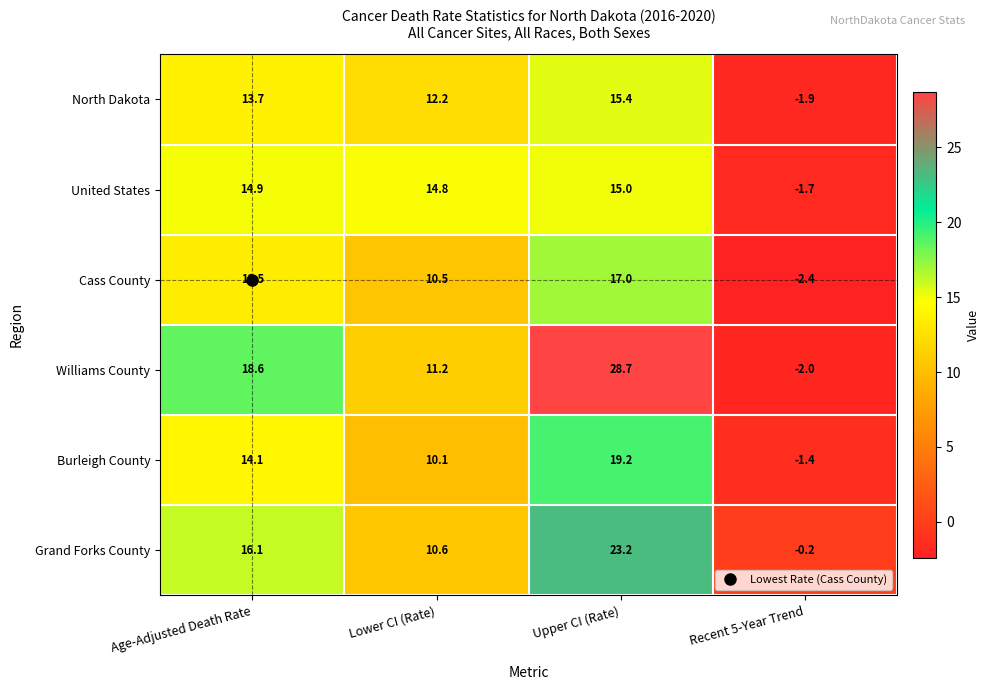

What is the maximum value for North Dakota?

15.4